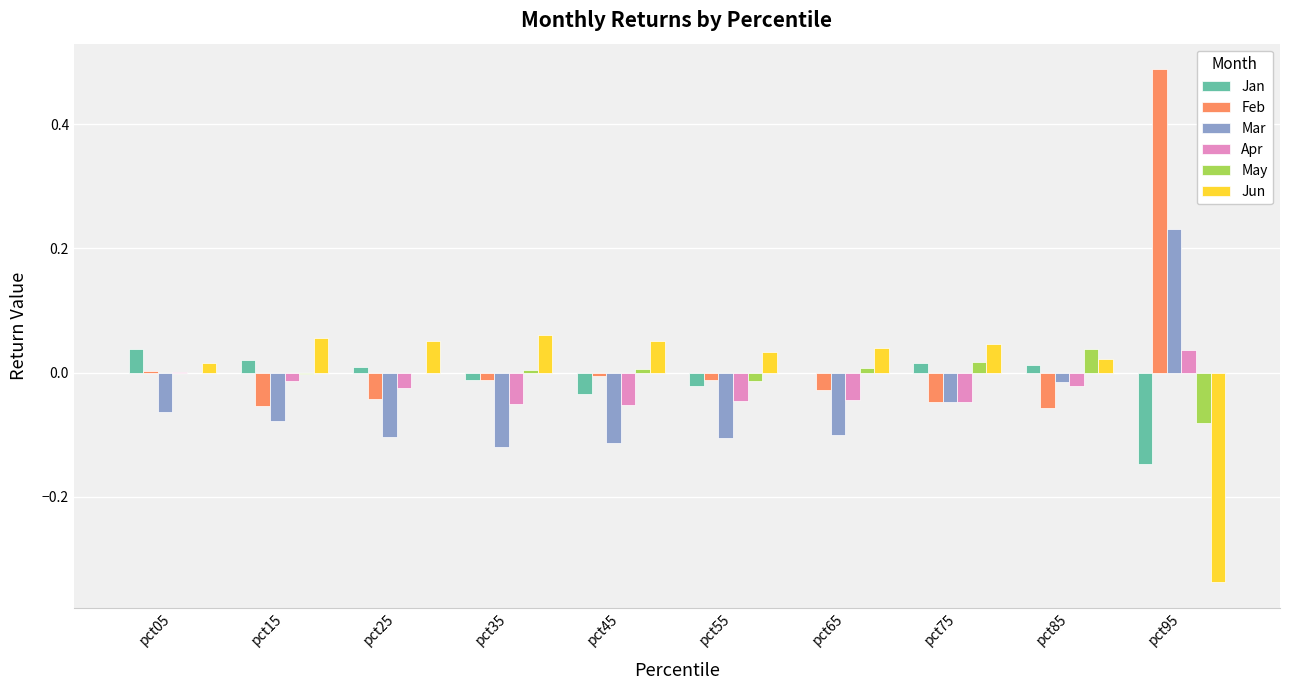

Which label corresponds to the largest value in the chart?

pct95